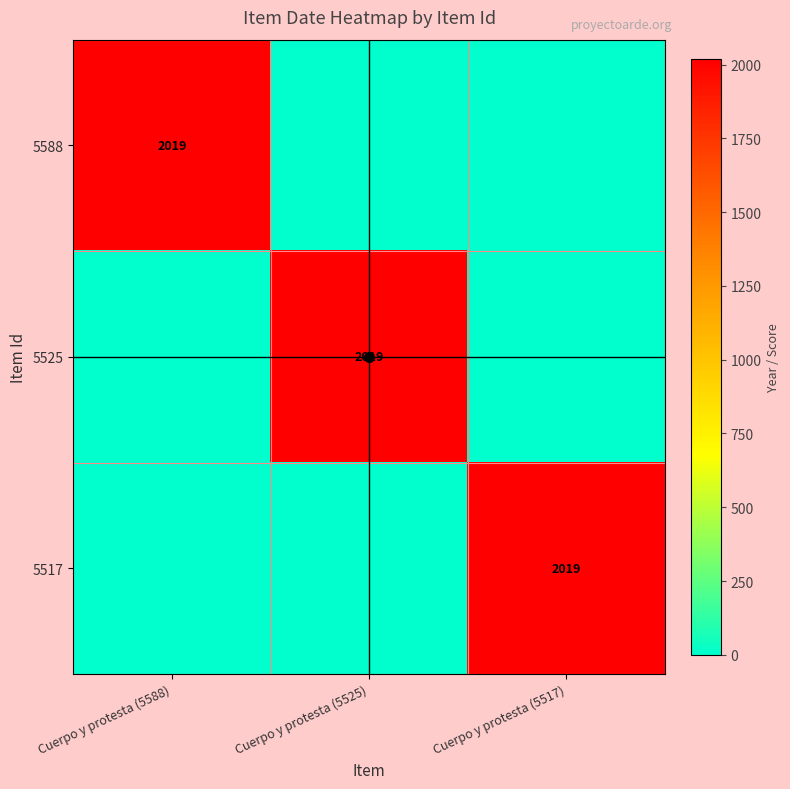

Is the value of 5525 at Cuerpo y protesta (5517) greater than the value of 5588 at Cuerpo y protesta (5588)?

No